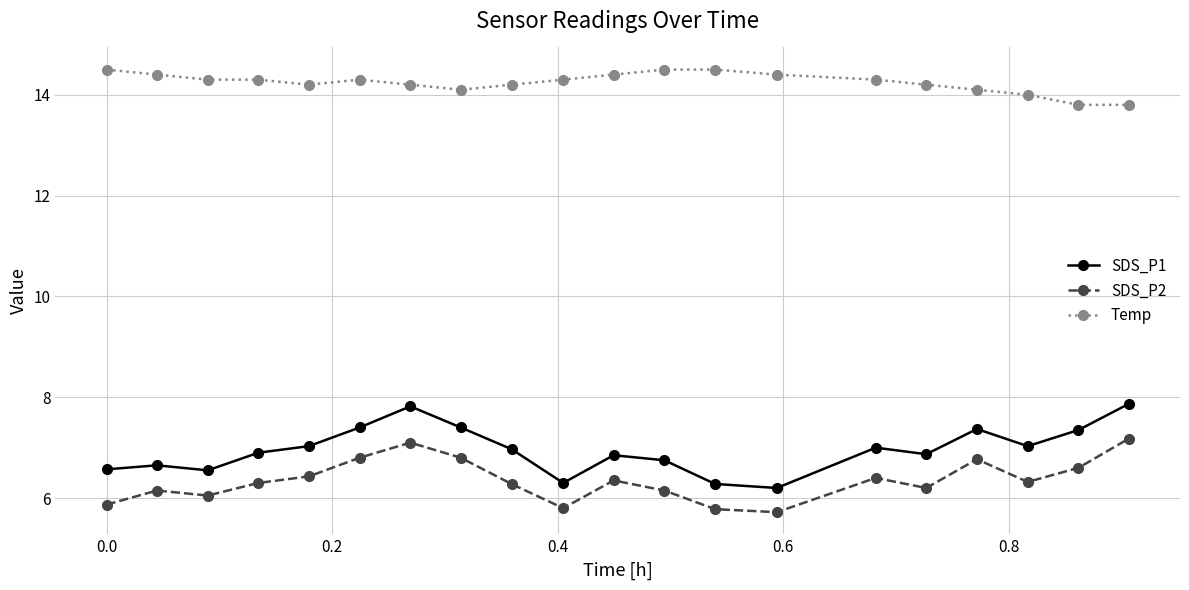

Which series has the largest range (max minus min)?

SDS_P1